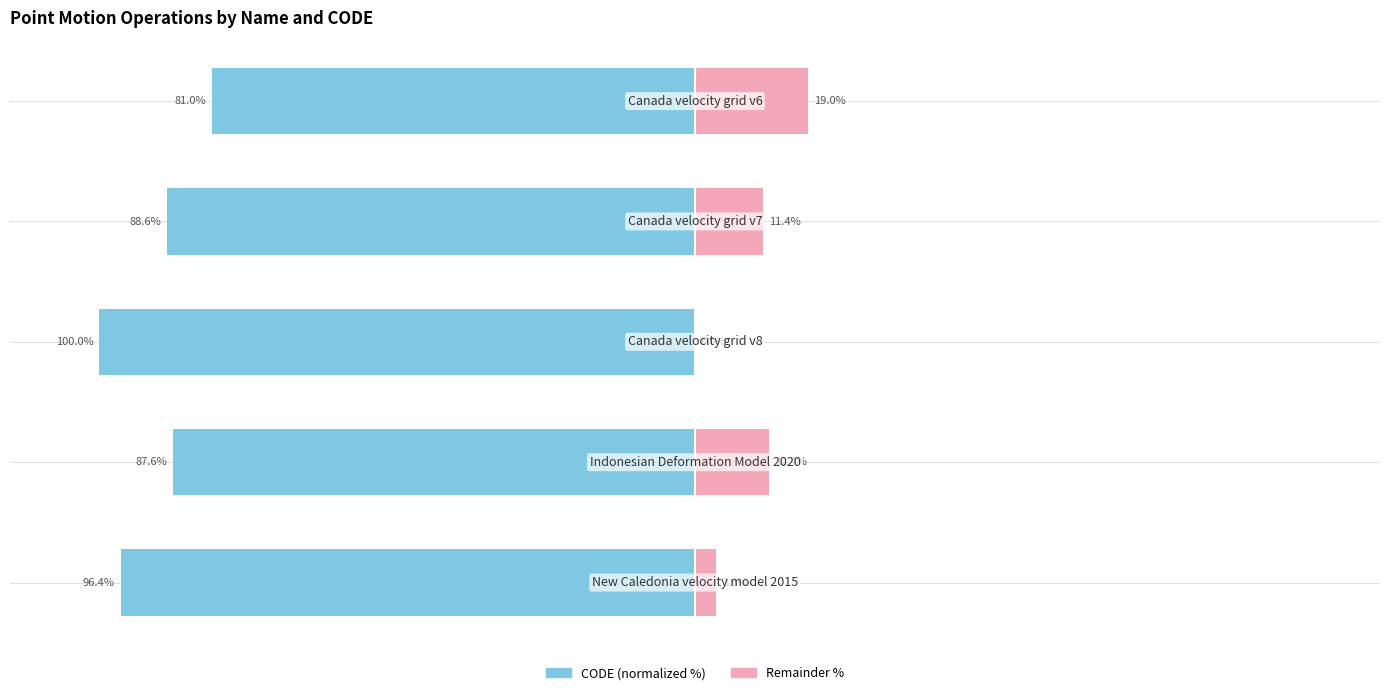

What is the total value across all series at 2?

-100.0